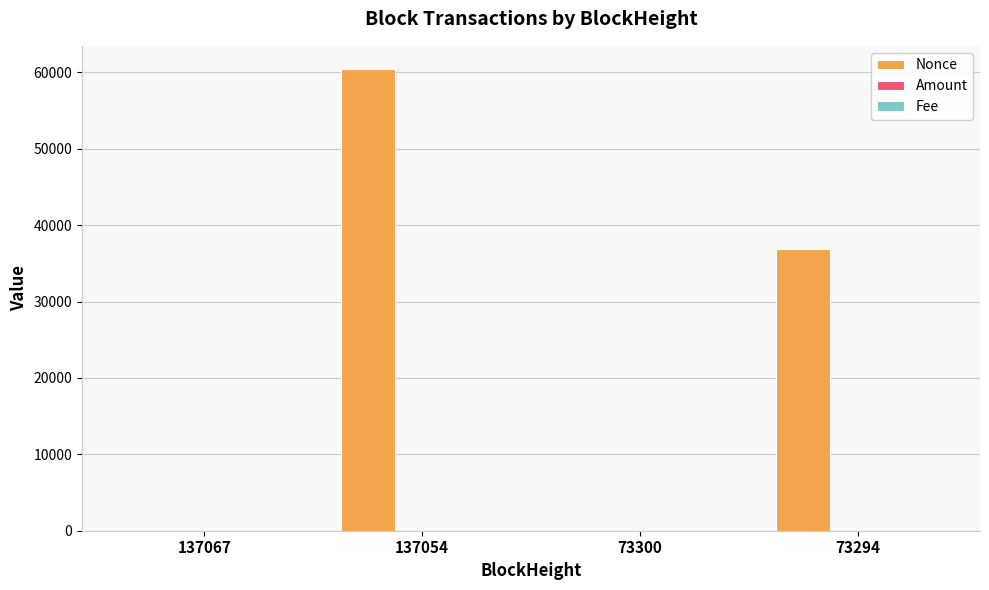

At which category is the sum across all series the highest?

137054